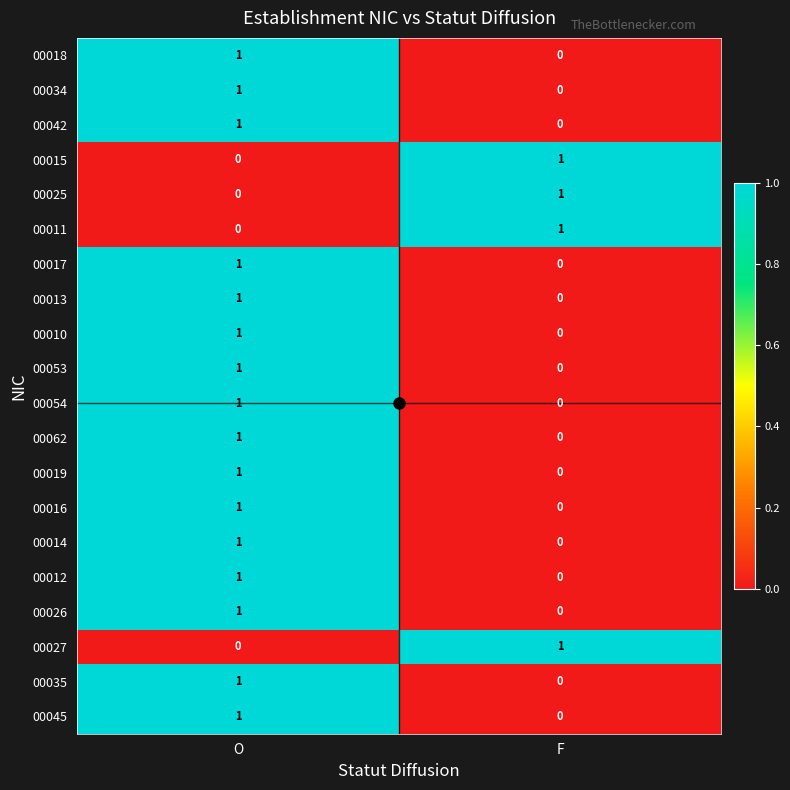

Where is 00013 nearest to the value 0?

F